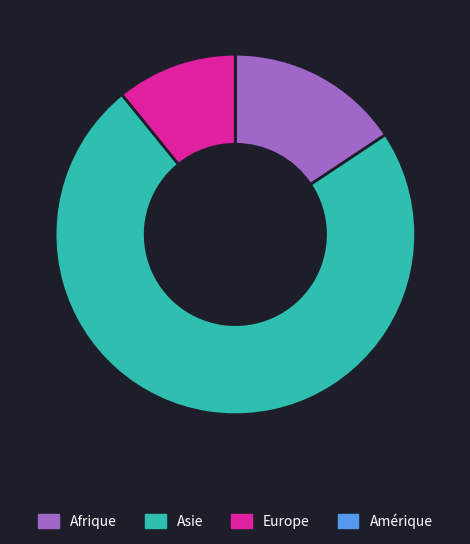

Does any single category account for the majority?

Yes